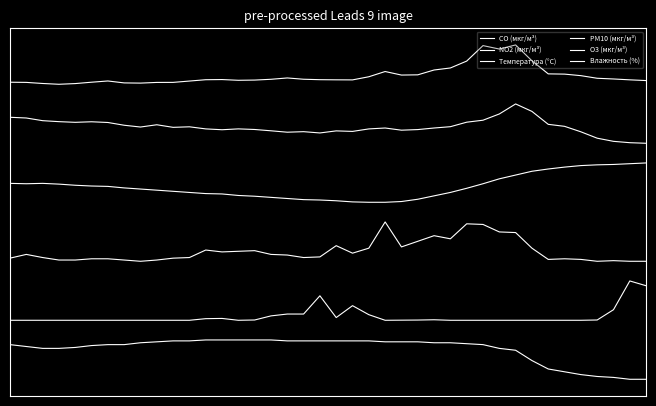

What is the greatest value displayed?

8.5